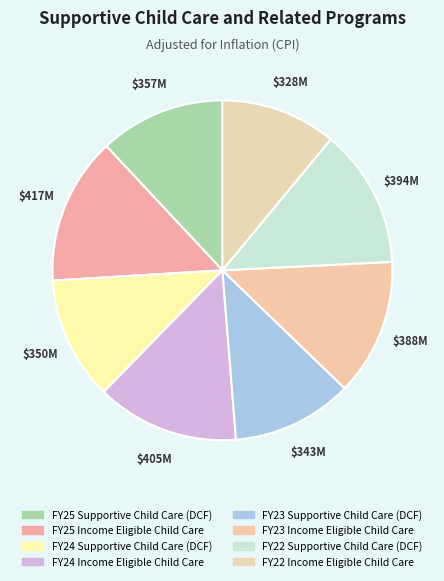

How many slices are in this pie chart?

8